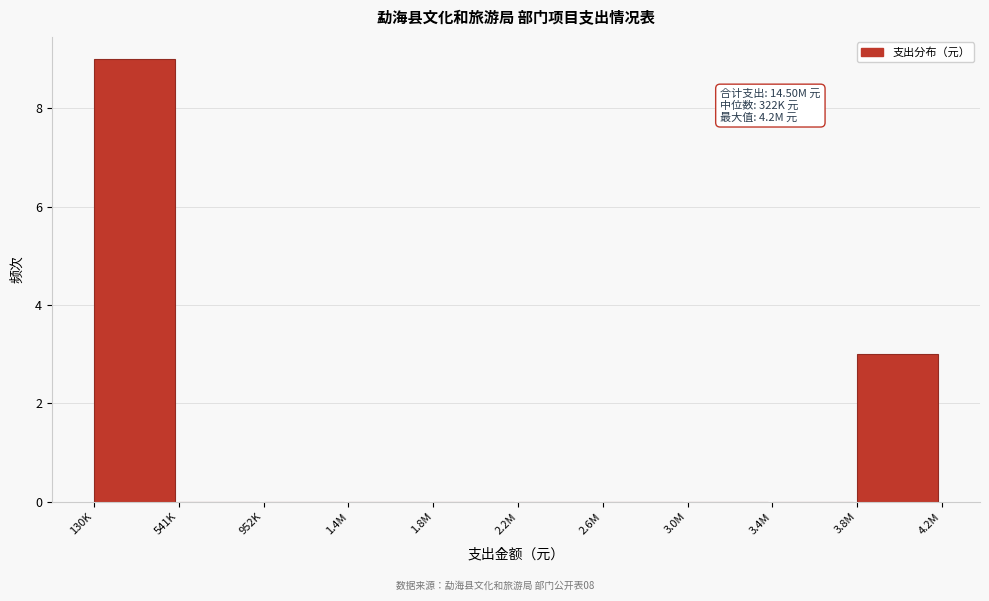

Reading left to right, list all the values displayed in this chart.

130K=9	541K=0	952K=0	1.4M=0	1.8M=0	2.2M=0	2.6M=0	3.0M=0	3.4M=0	3.8M=3